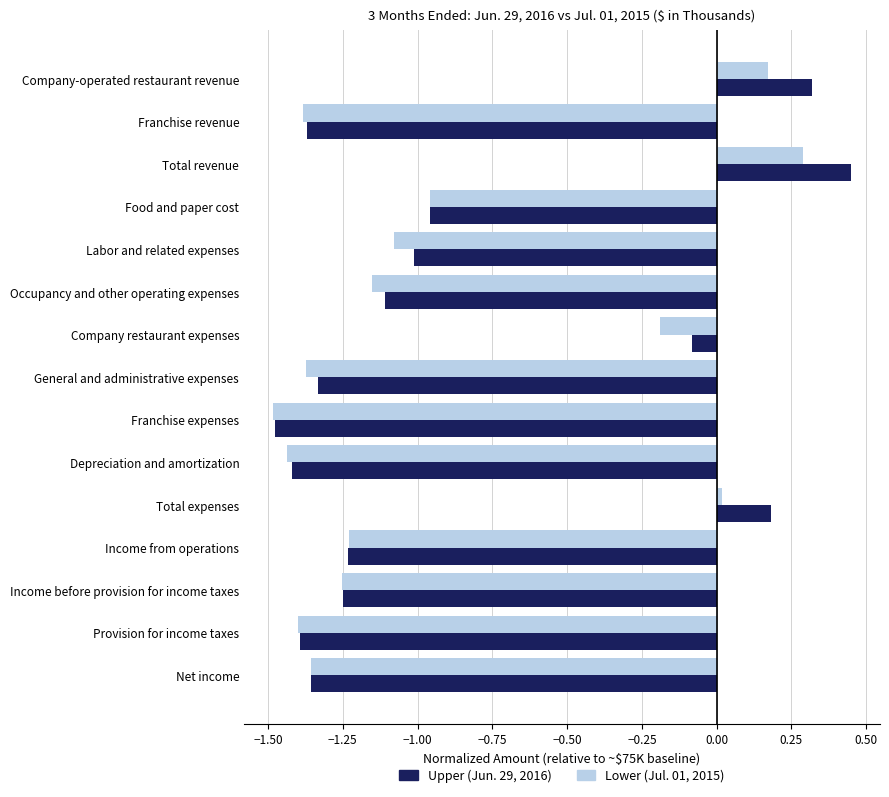

At which category is the sum across all series the highest?

Total revenue